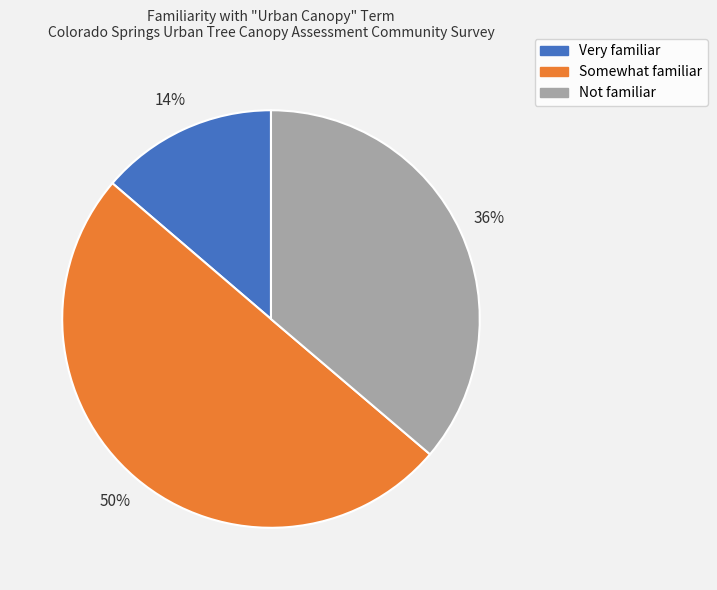

What percentage is the Very familiar slice, to the nearest percent?

14%